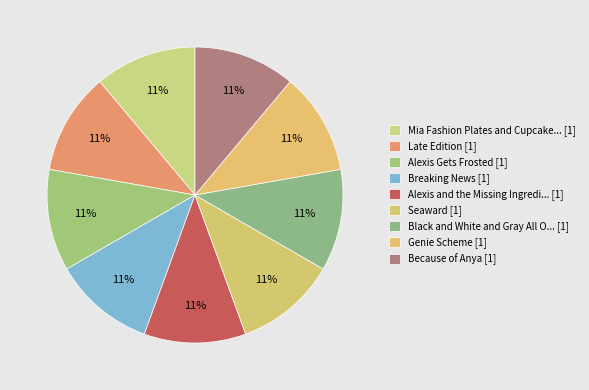

How many slices are in this pie chart?

9